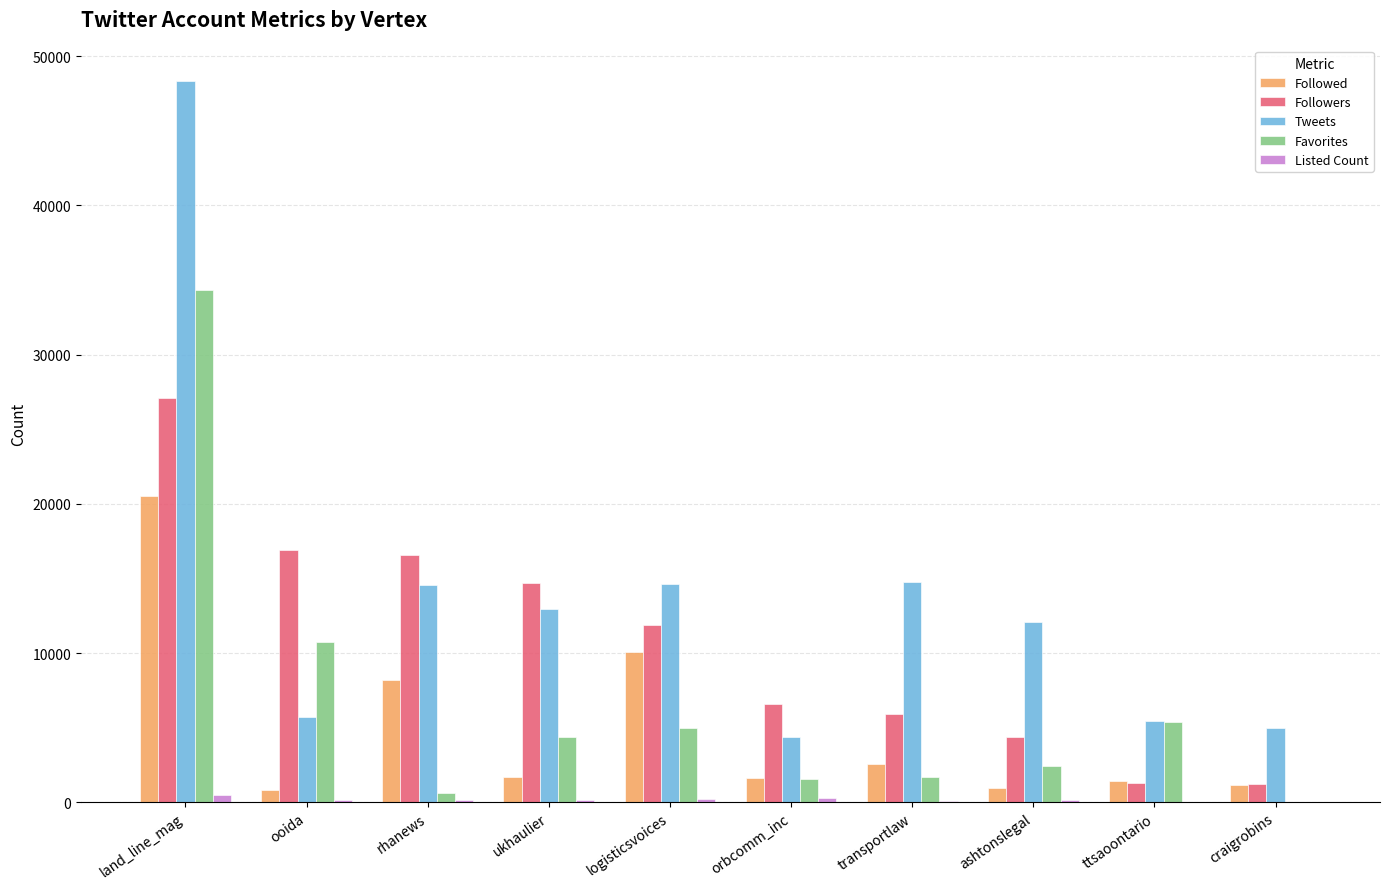

Which series has the largest total across all categories?

Tweets